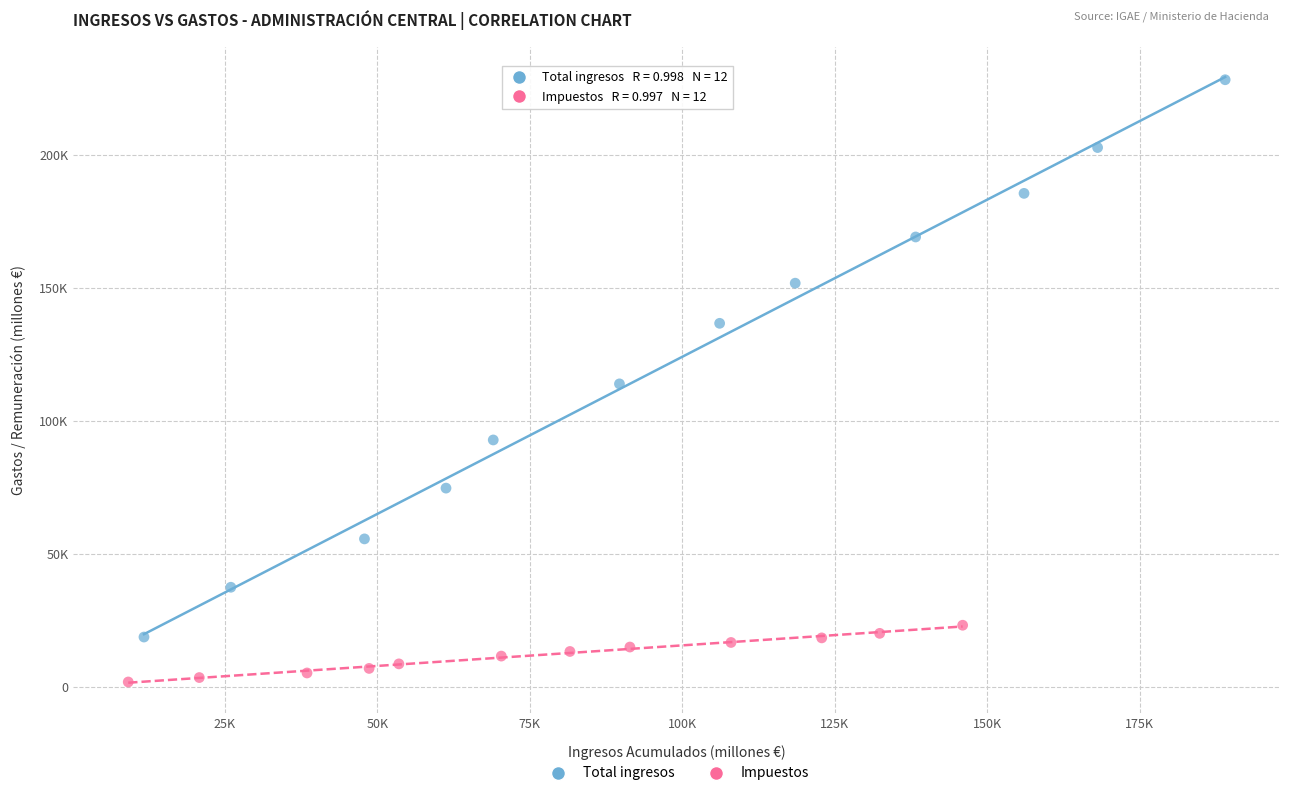

What are all the series names shown in the legend?

Total ingresos, Impuestos